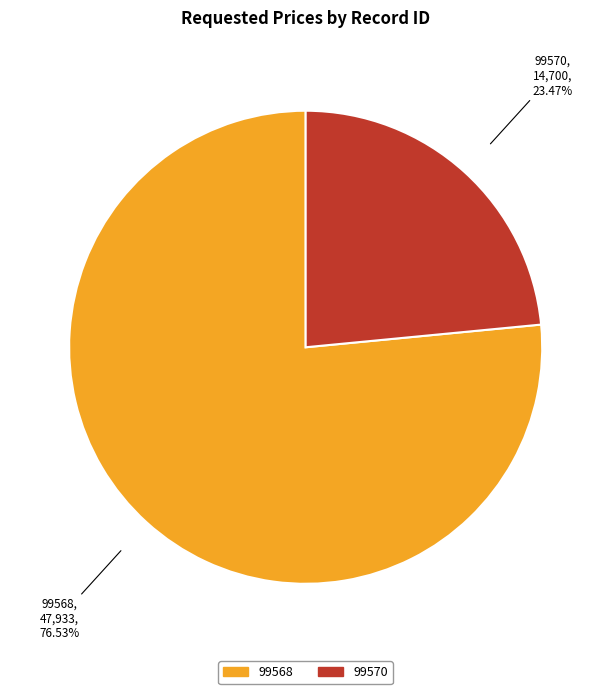

How much of the chart is everything except 99570?

76.5%